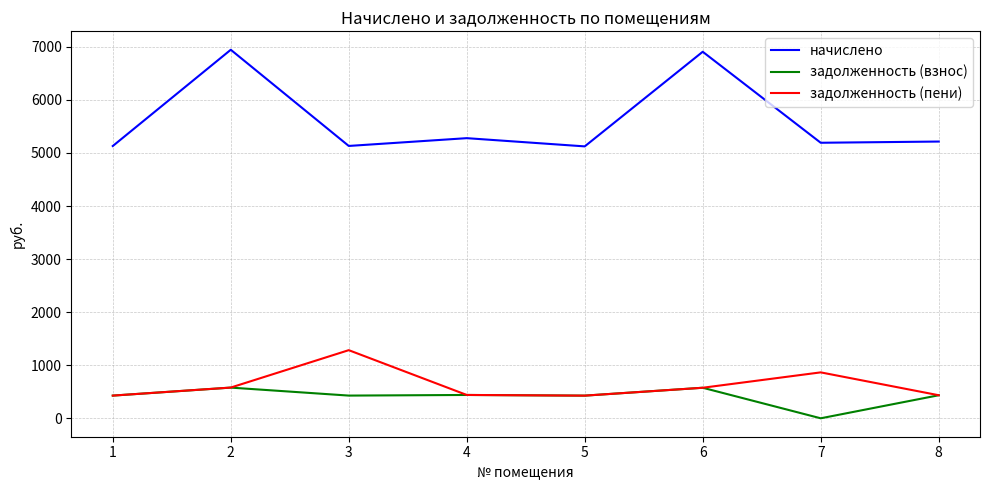

How many lines are shown in the chart?

3